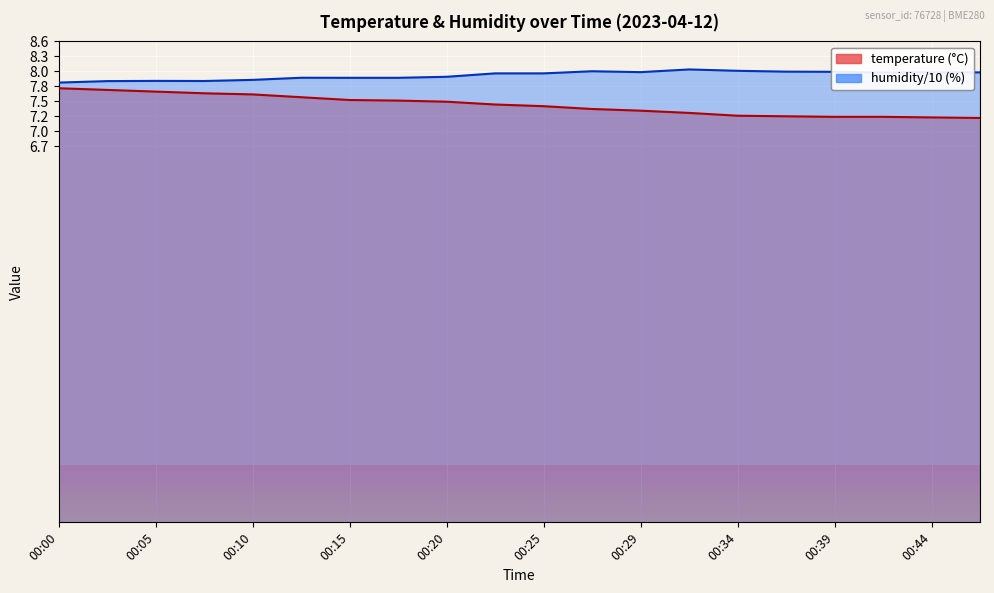

What is the average value of the humidity series?

8.0